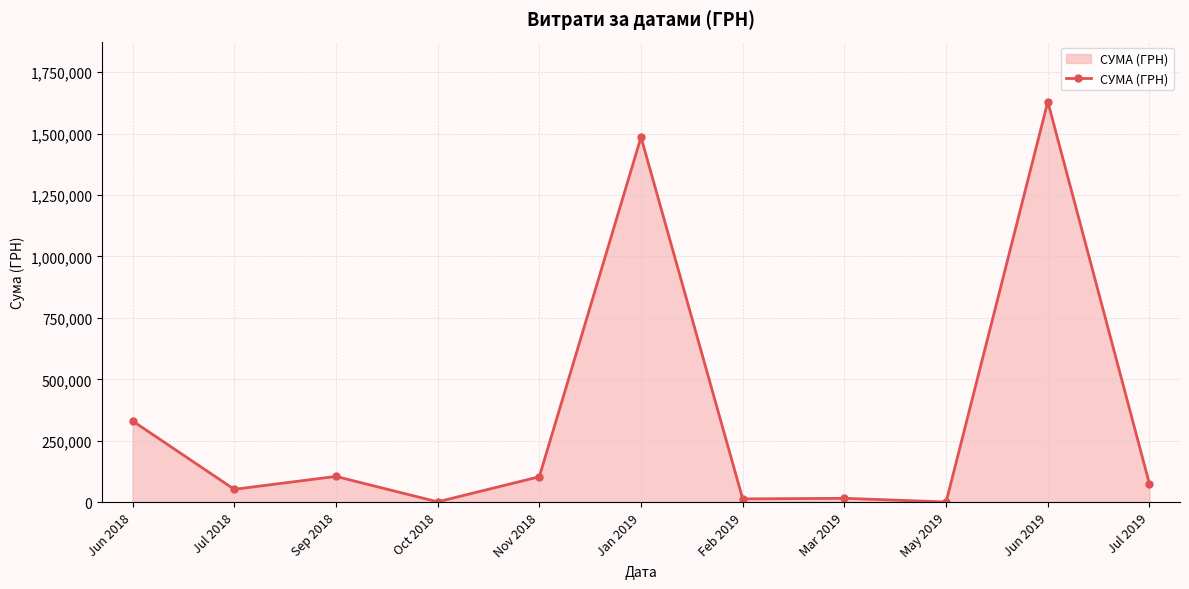

How many categories are shown in the chart?

11